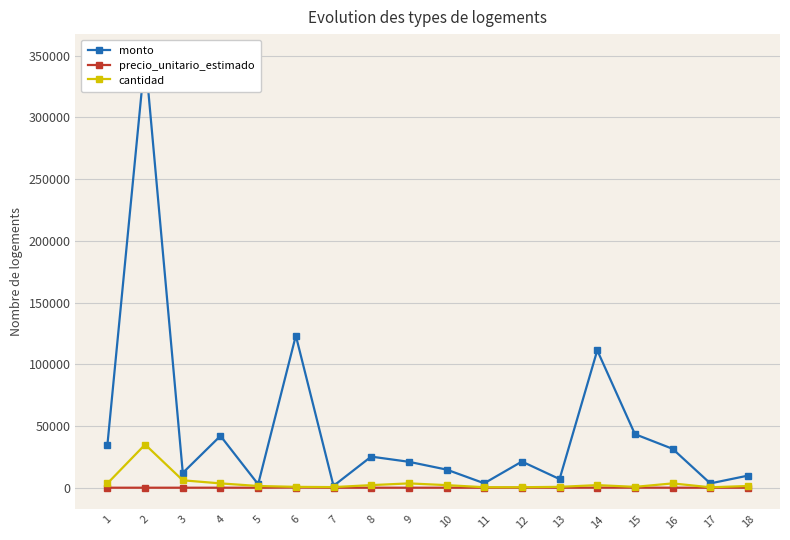

What is the greatest value displayed?

350000